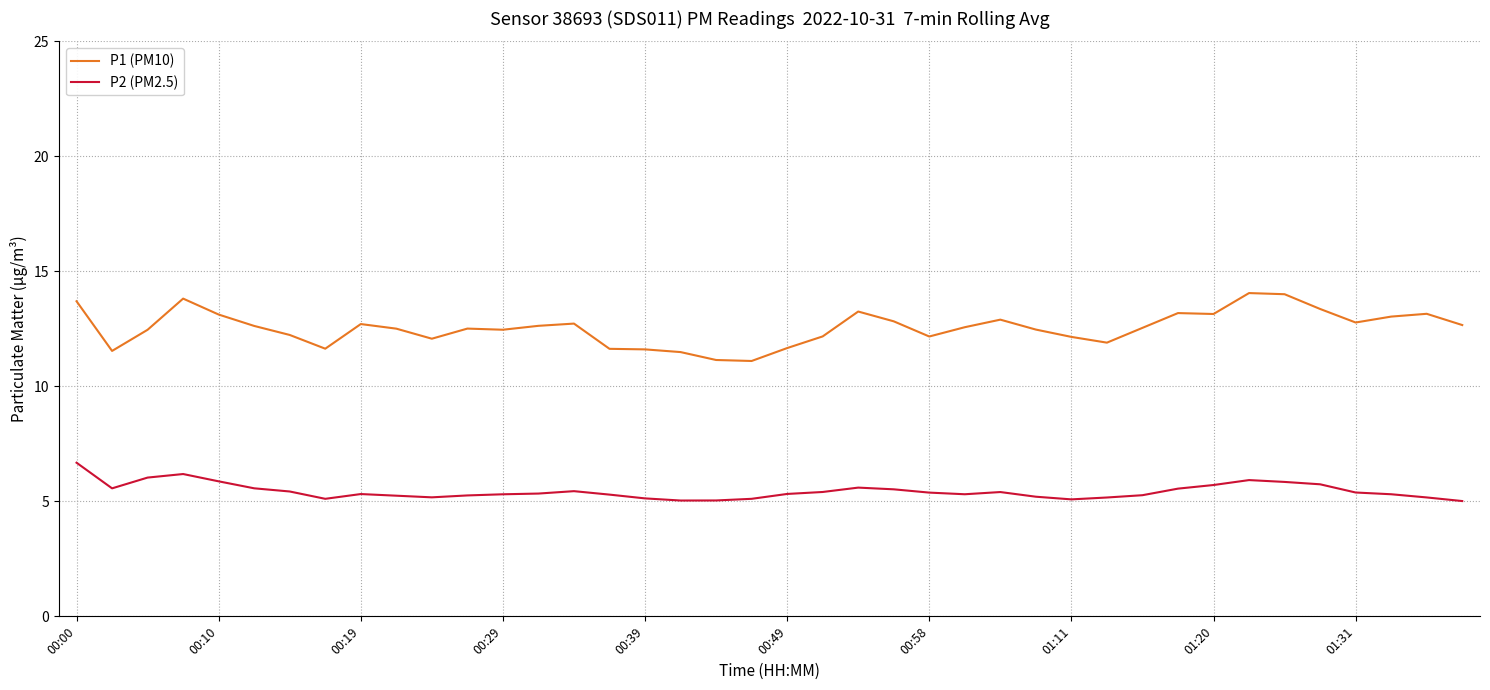

True or false: P1 (PM10) and P2 (PM2.5) cross at least once.

False